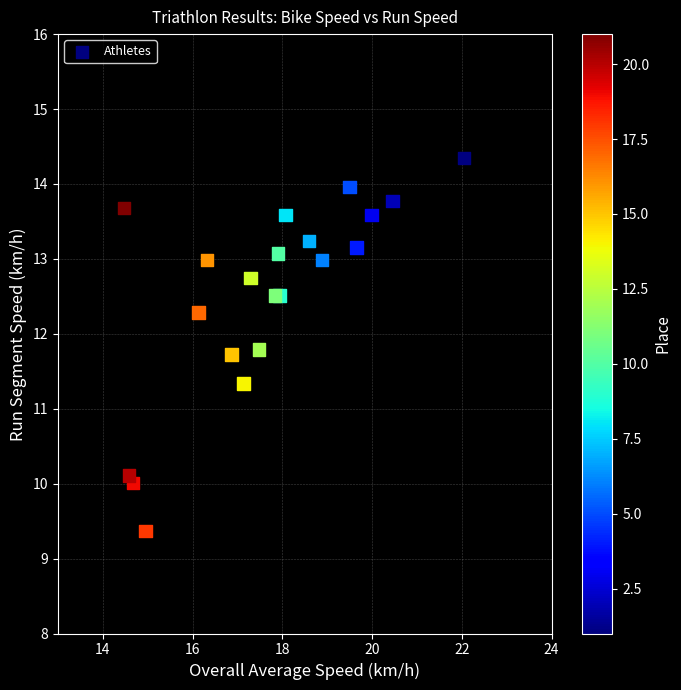

What Y value in the scatter plot is closest to 11?

11.3